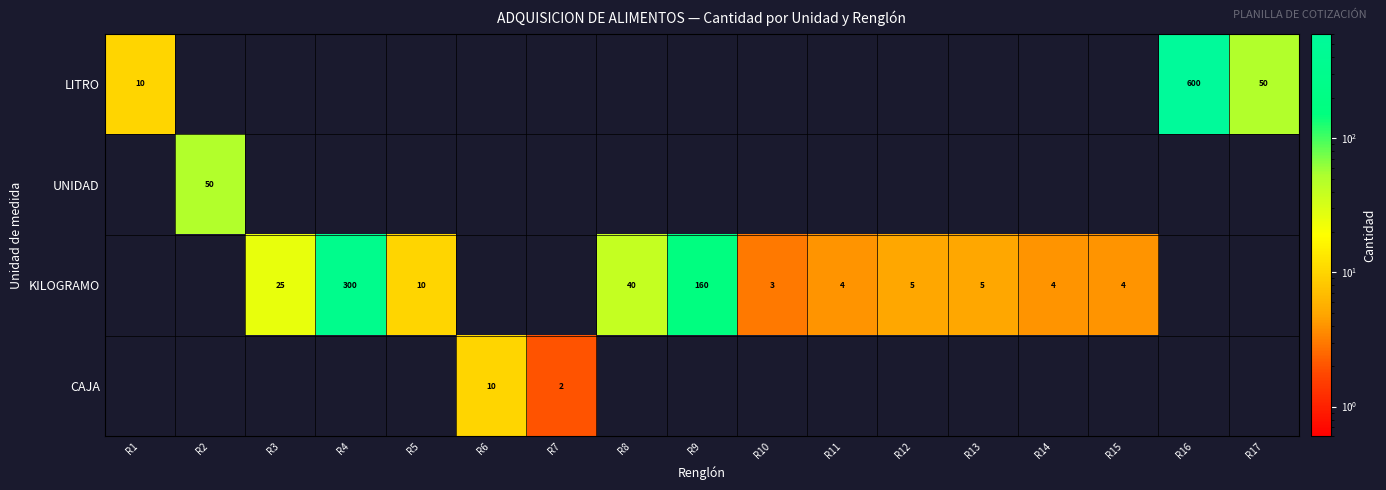

Is it true that KILOGRAMO equals 5 at R10?

False